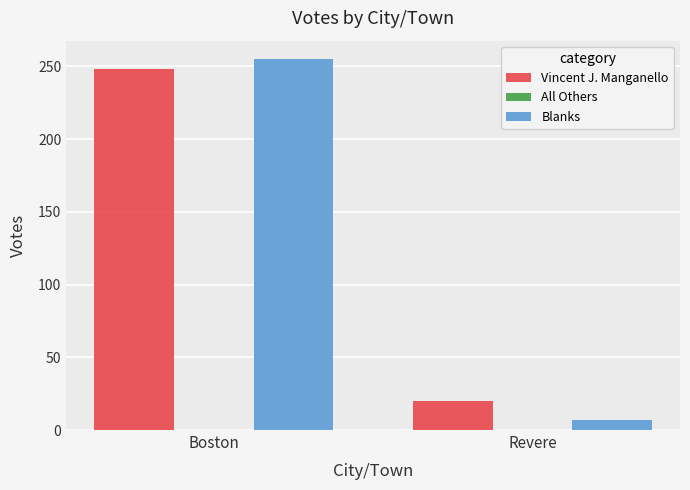

At Revere, list the series in order from largest to smallest.

Vincent J. Manganello, Blanks